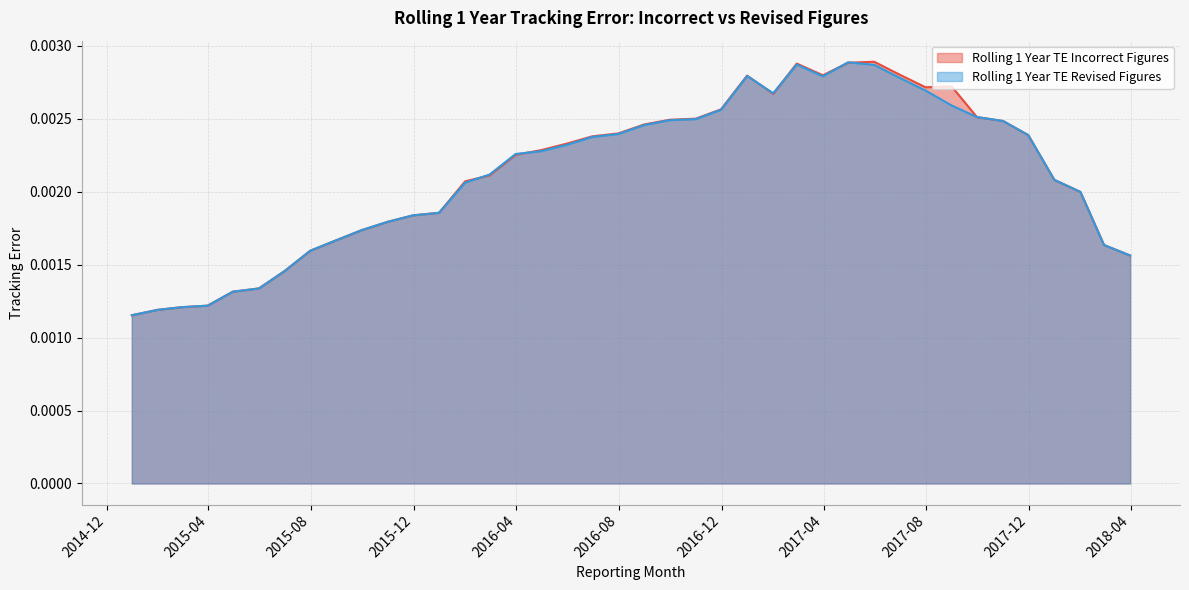

What are all the series names shown in the legend?

Rolling 1 Year TE Incorrect Figures, Rolling 1 Year TE Revised Figures